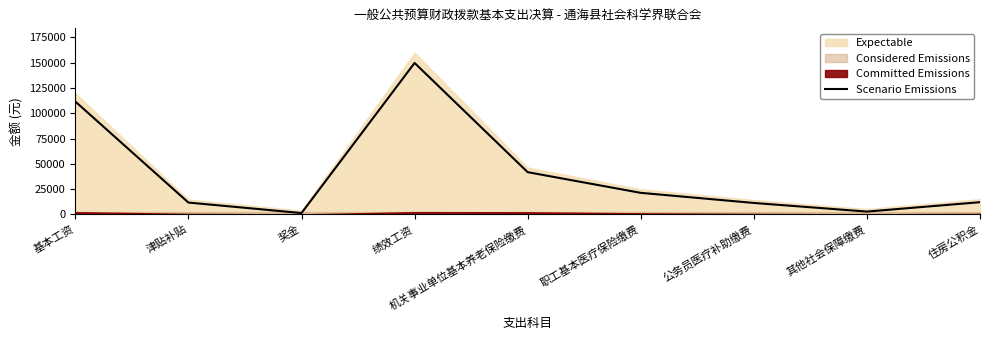

What is the label of the 9th point from the left?

住房公积金